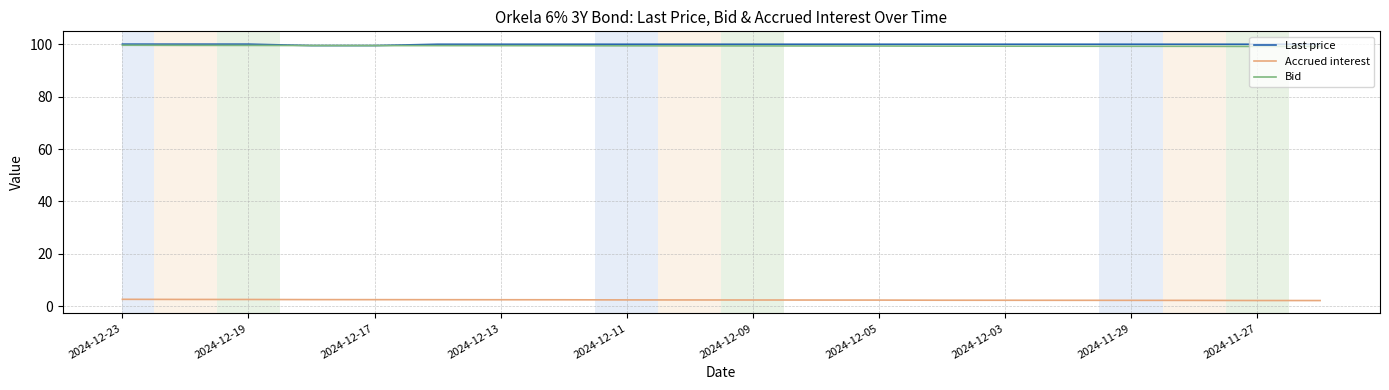

What is the maximum value shown in the chart?

100.0